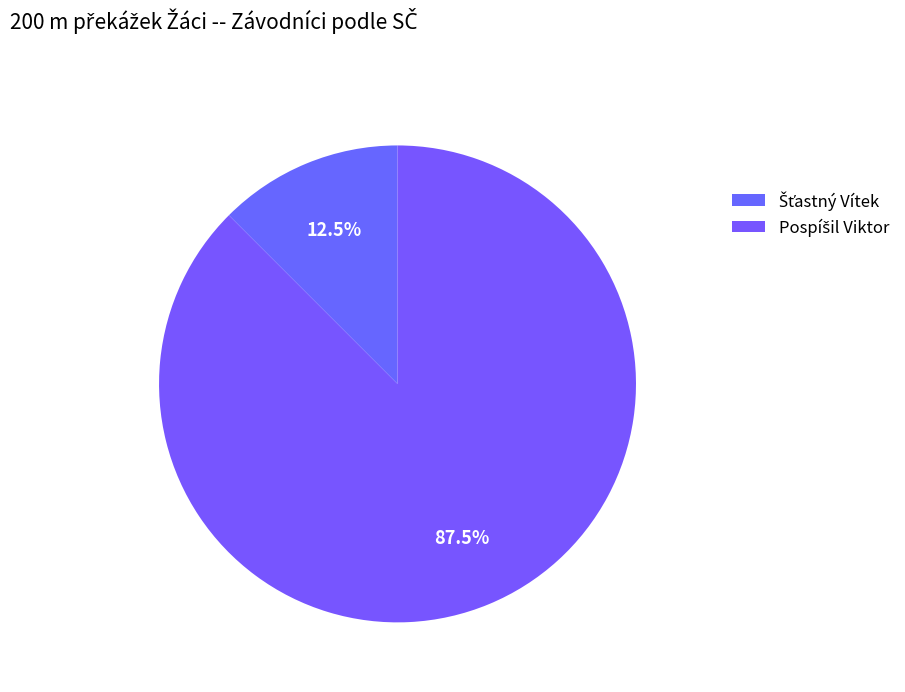

How many slices are in this pie chart?

2